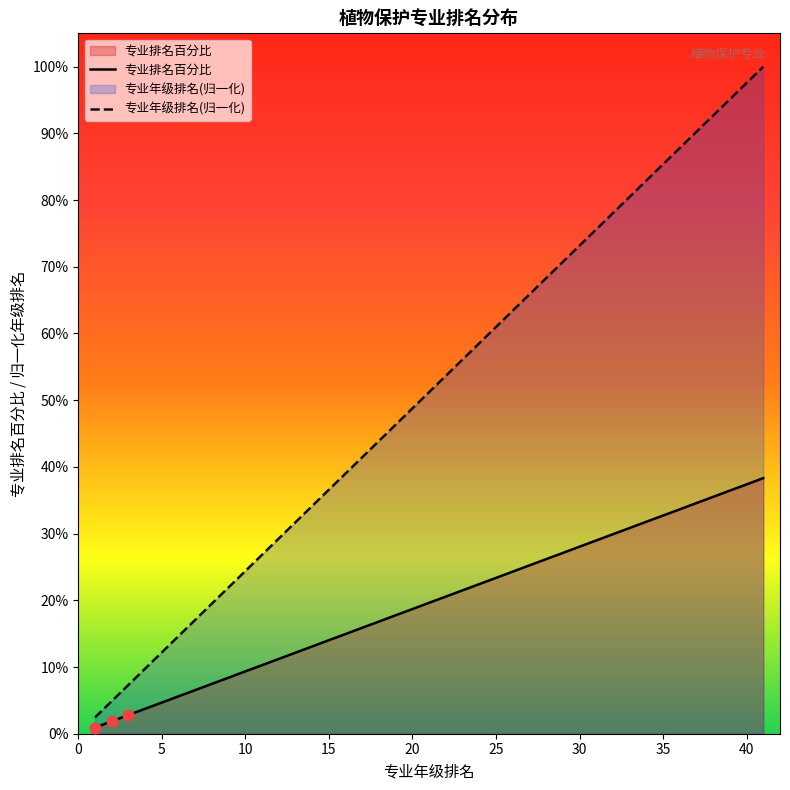

Which series reaches the minimum Y coordinate?

专业排名百分比